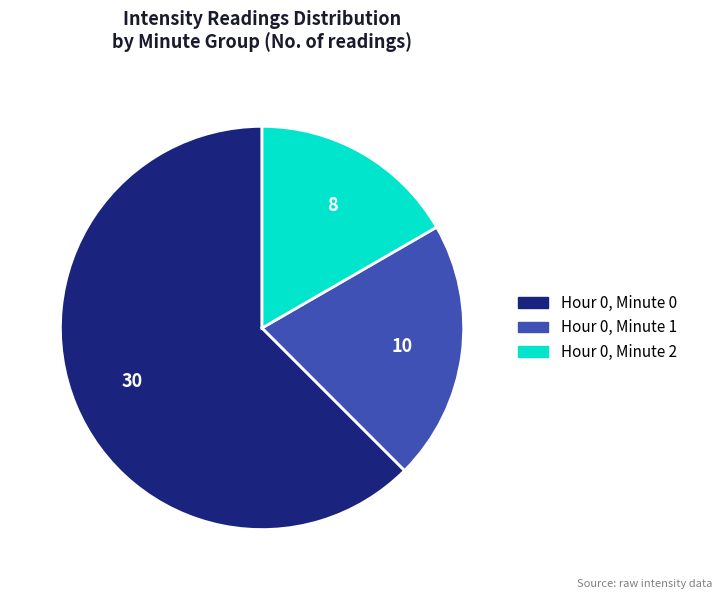

True or false: Hour 0, Minute 1 accounts for 21% of the total.

True